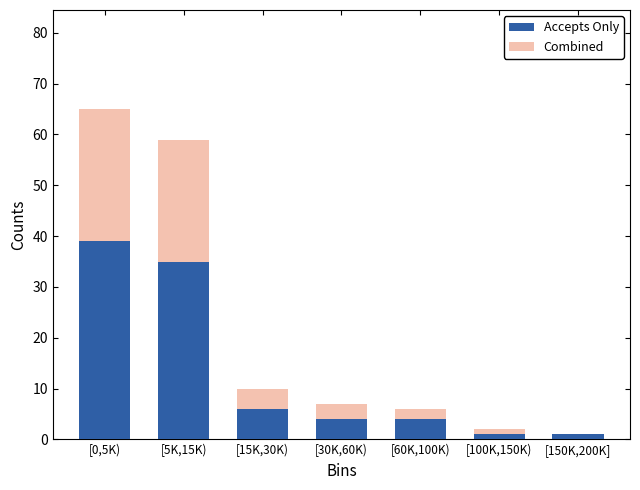

Reading left to right, what are the values for Accepts Only?

[0,5K)=39	[5K,15K)=35	[15K,30K)=6	[30K,60K)=4	[60K,100K)=4	[100K,150K)=1	[150K,200K]=1